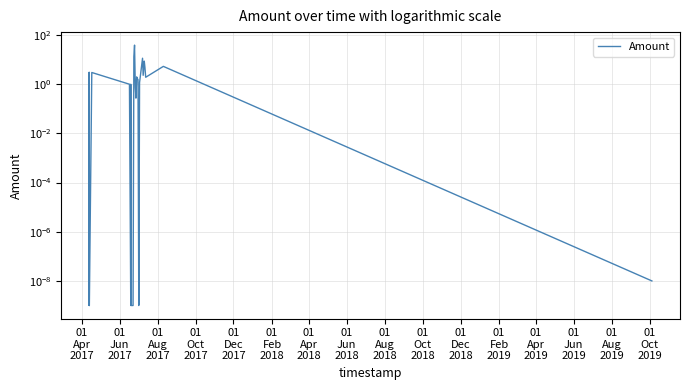

What is the difference between the maximum and minimum values?

38.9